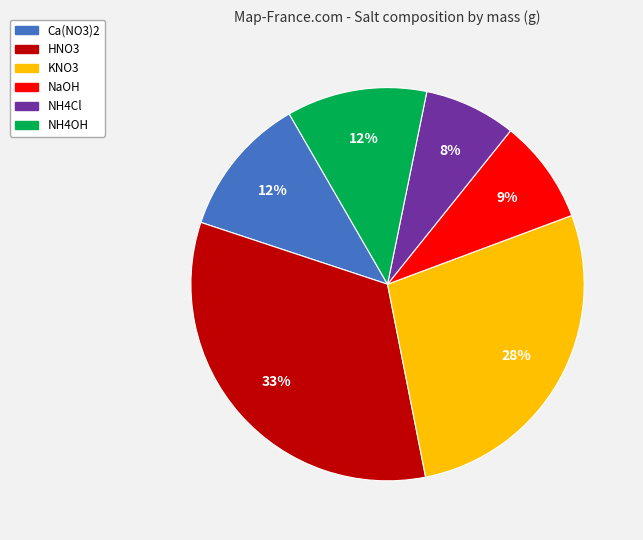

To the nearest percent, what percentage of the pie is NH4OH?

12%